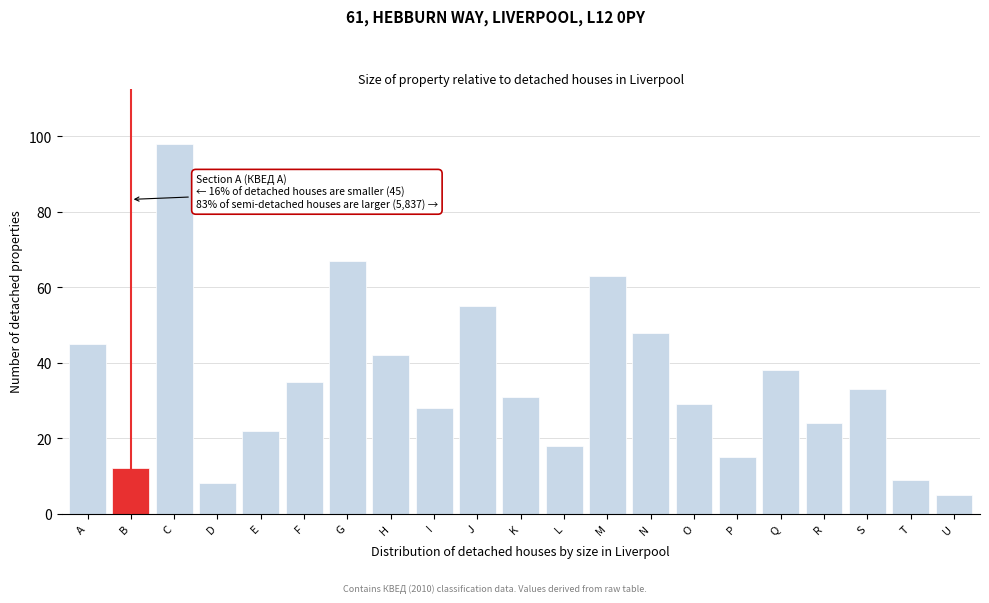

Reading left to right, list all the values displayed in this chart.

45	12	98	8	22	35	67	42	28	55	31	18	63	48	29	15	38	24	33	9	5